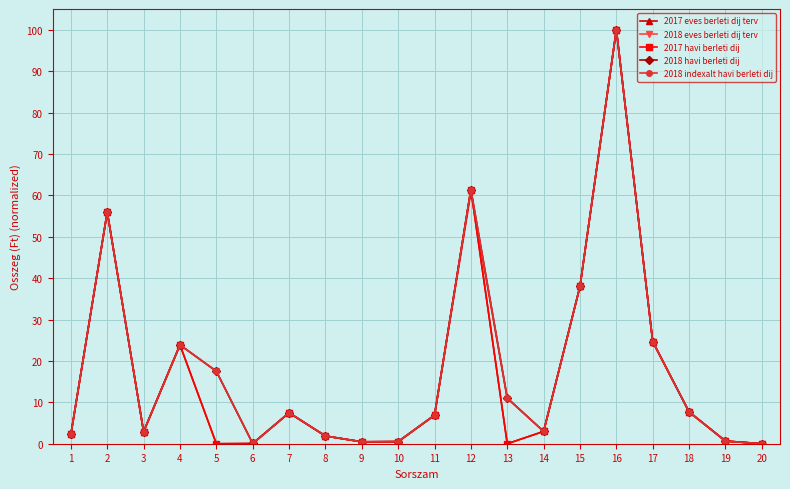

Is it true that 2018 havi berleti dij equals 0.1 at 10?

False